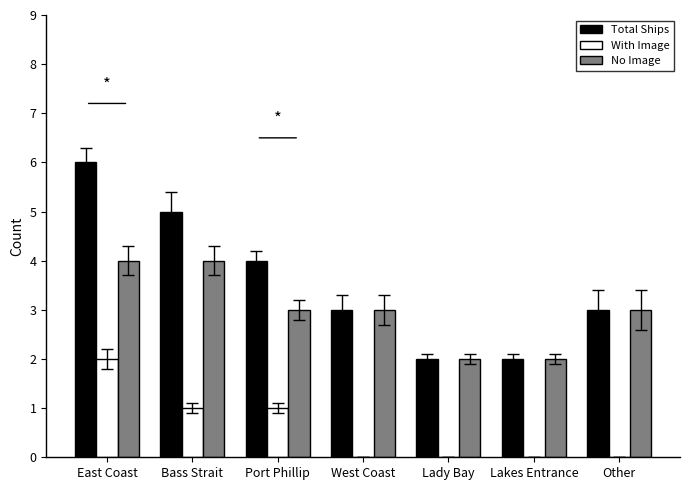

At which label does Total Ships reach its peak?

East Coast